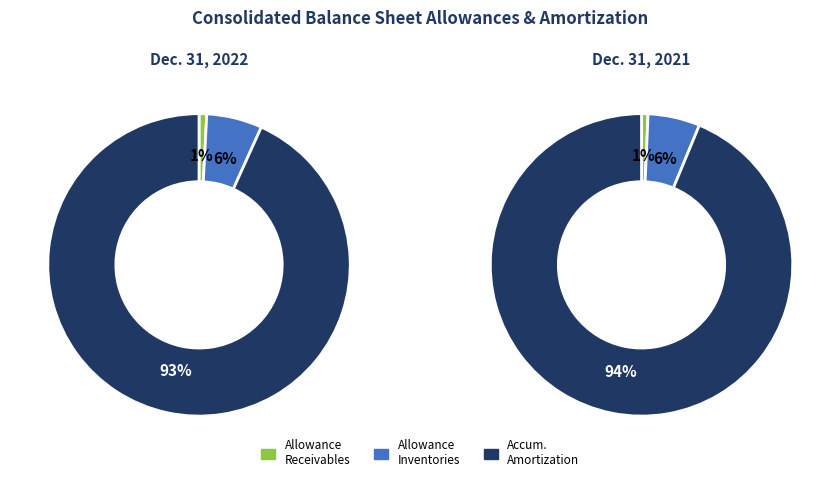

To the nearest percent, what is the combined percentage of Accumulated amortization and Allowance for receivables?

94%